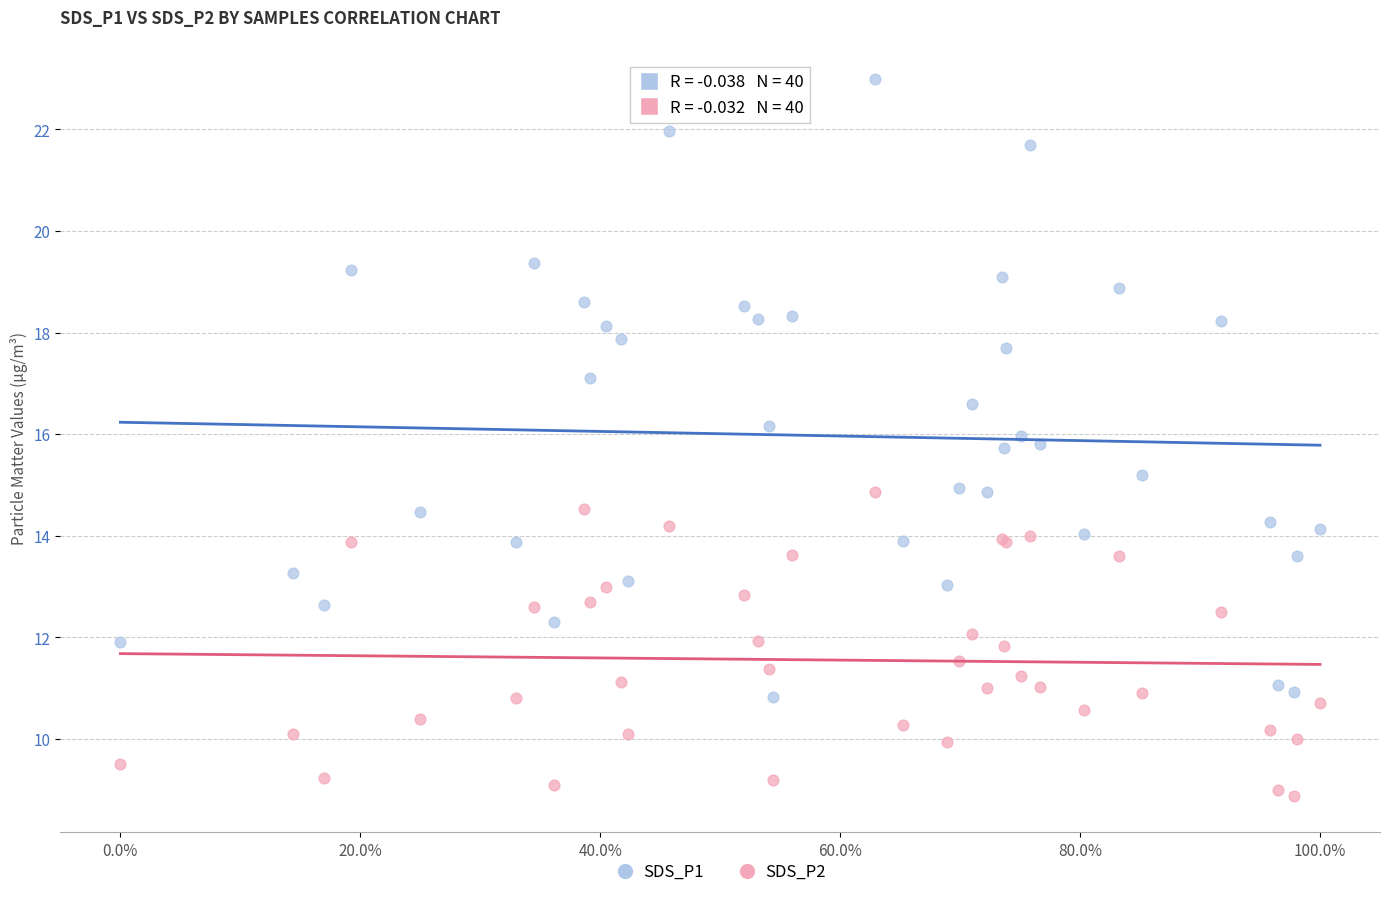

Which series contains the lowest Y value?

SDS_P2